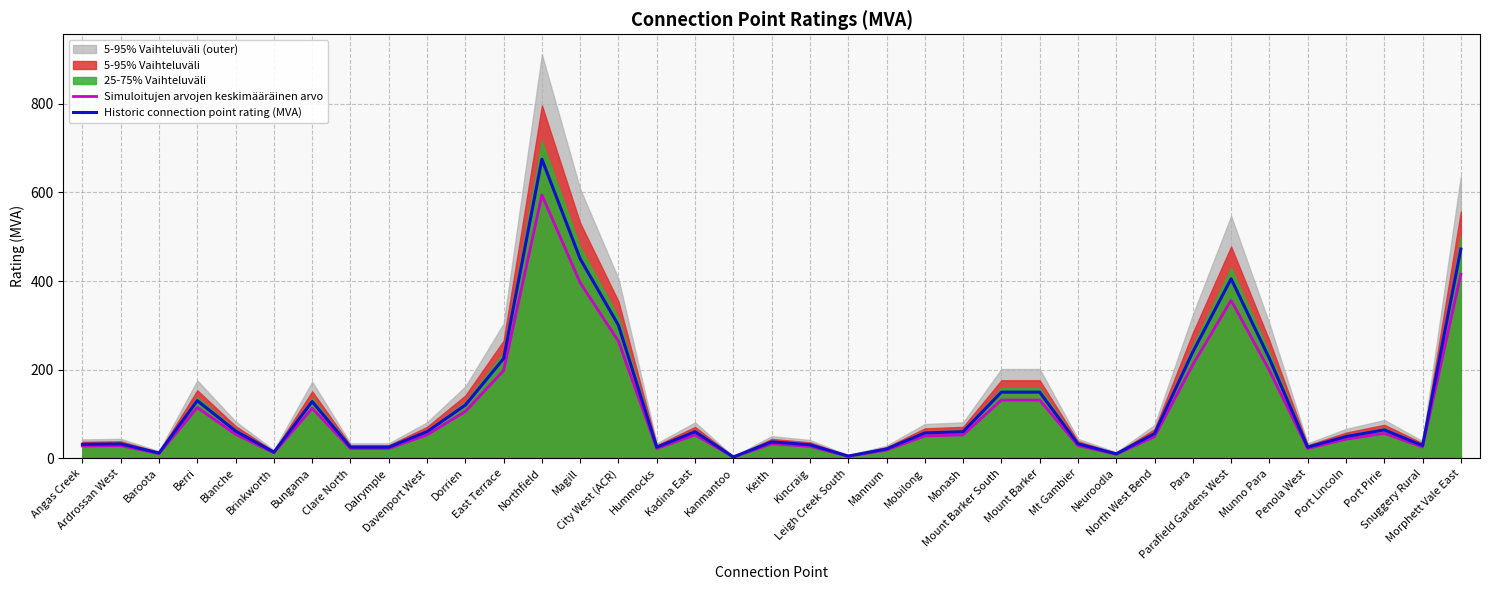

True or false: Historic connection point rating (MVA) and Simuloitujen arvojen keskimääräinen arvo intersect in this chart.

False